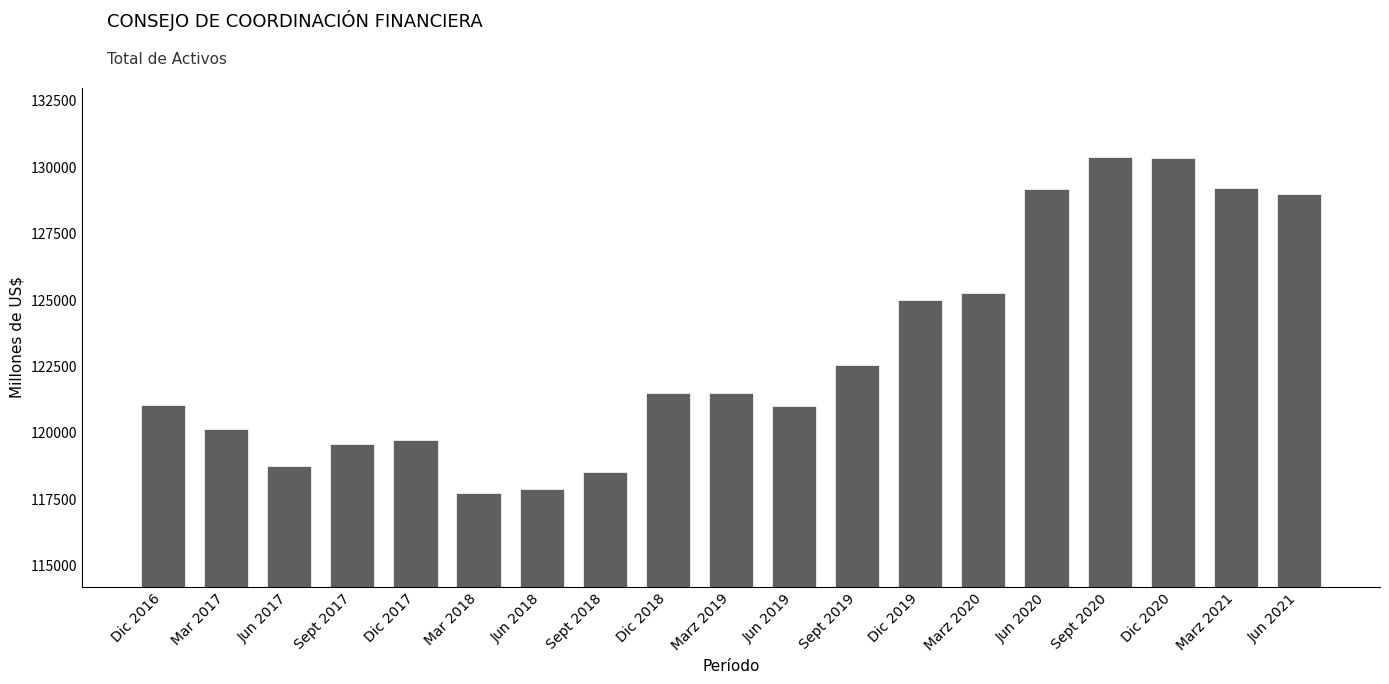

What is the ratio of the value at Sept 2020 to the value at Sept 2018?

1.1